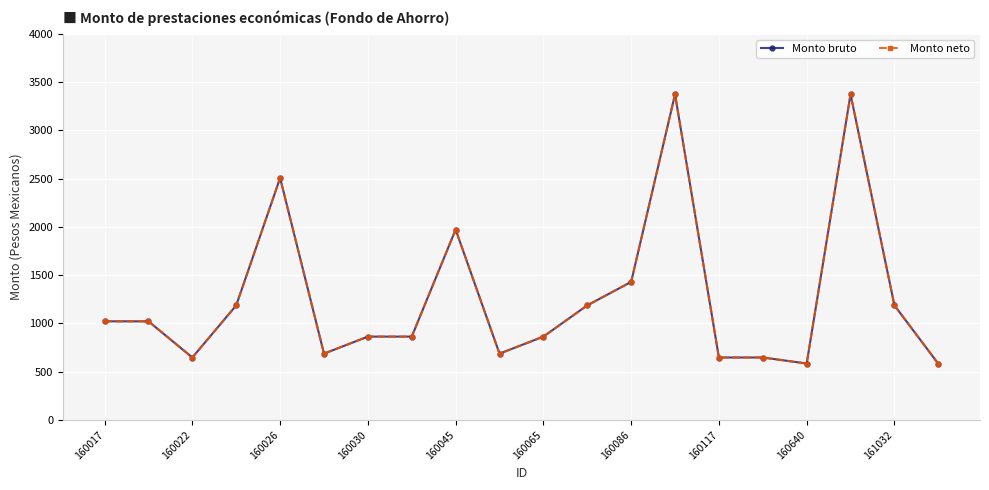

True or false: Monto neto and Monto bruto cross at least once.

False